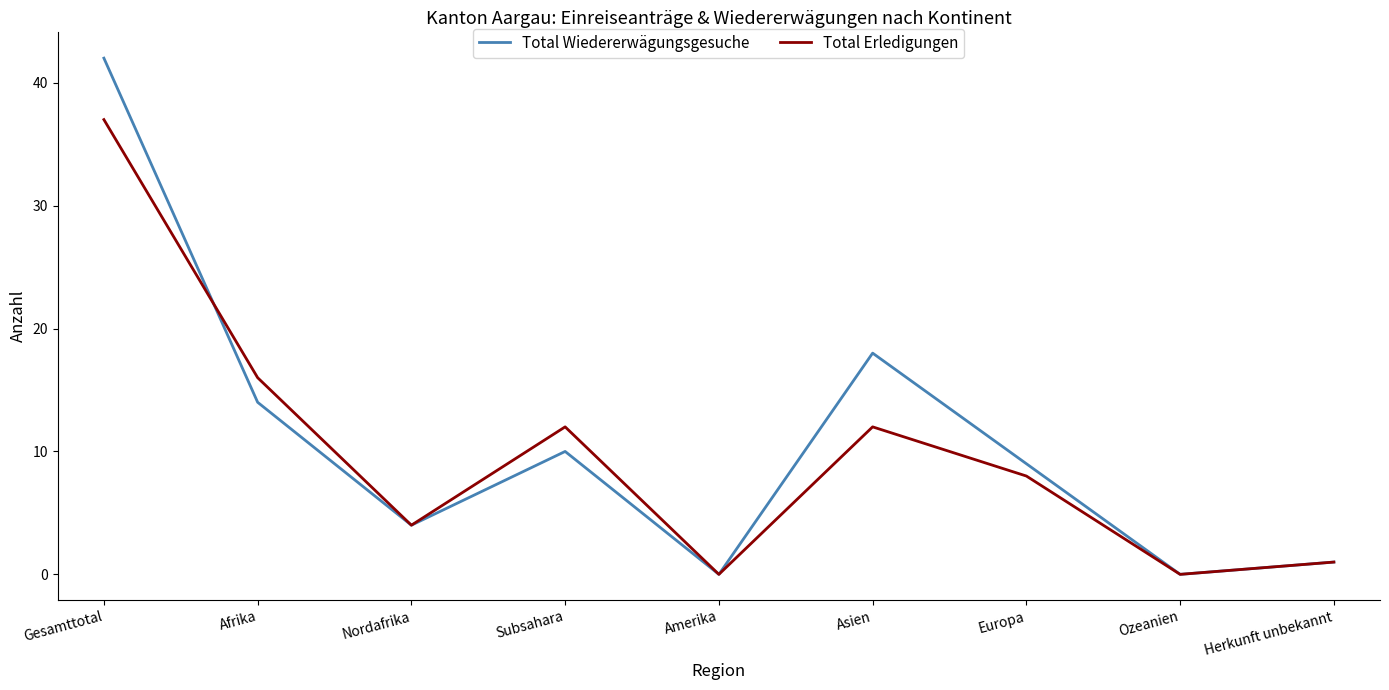

Which label corresponds to the largest value in the chart?

Gesamttotal